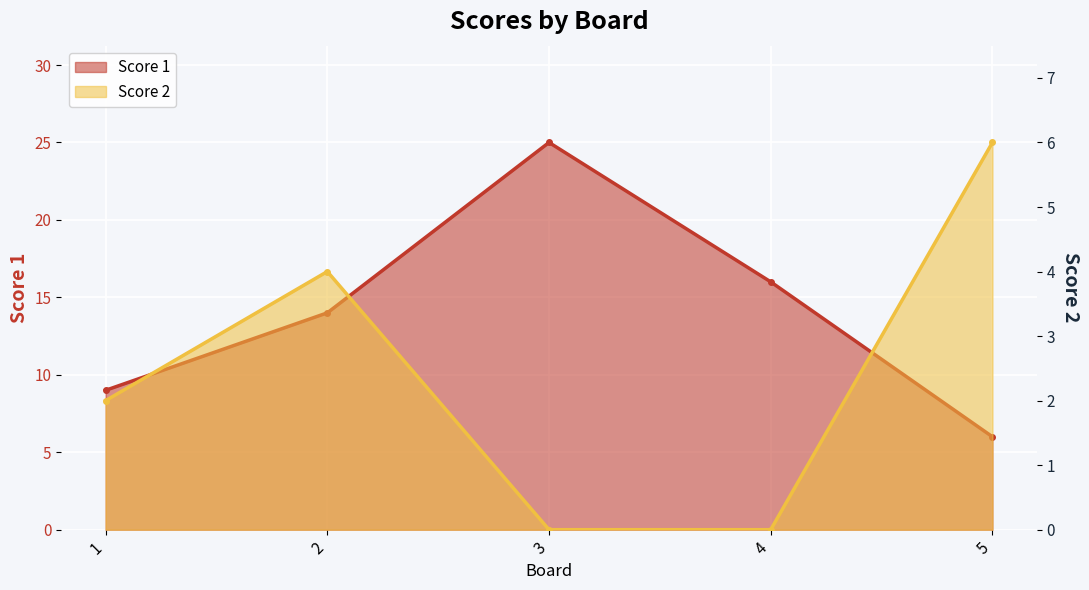

Which series changed the most between 4 and 5?

Score 1